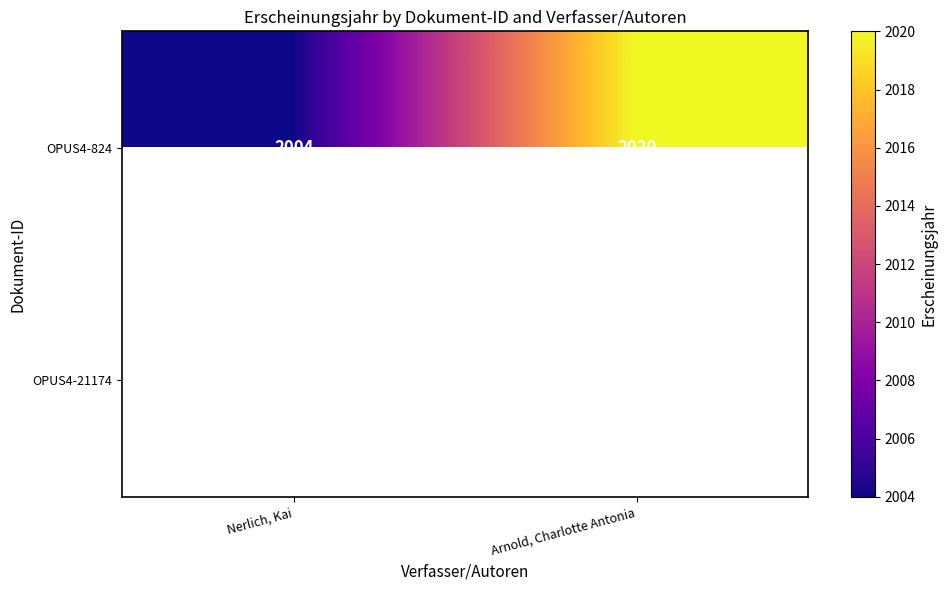

Is it true that OPUS4-824 equals 1246.0 at Arnold, Charlotte Antonia?

False